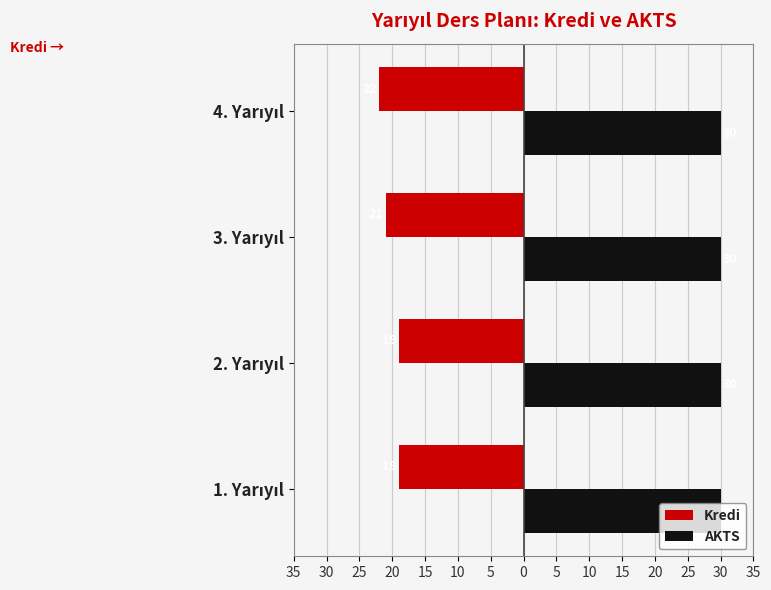

Reading right to left, extract all data points from this chart.

Kredi: -22.0	-21.0	-19.0	-19.0
AKTS: 0.3	0.3	0.3	0.3